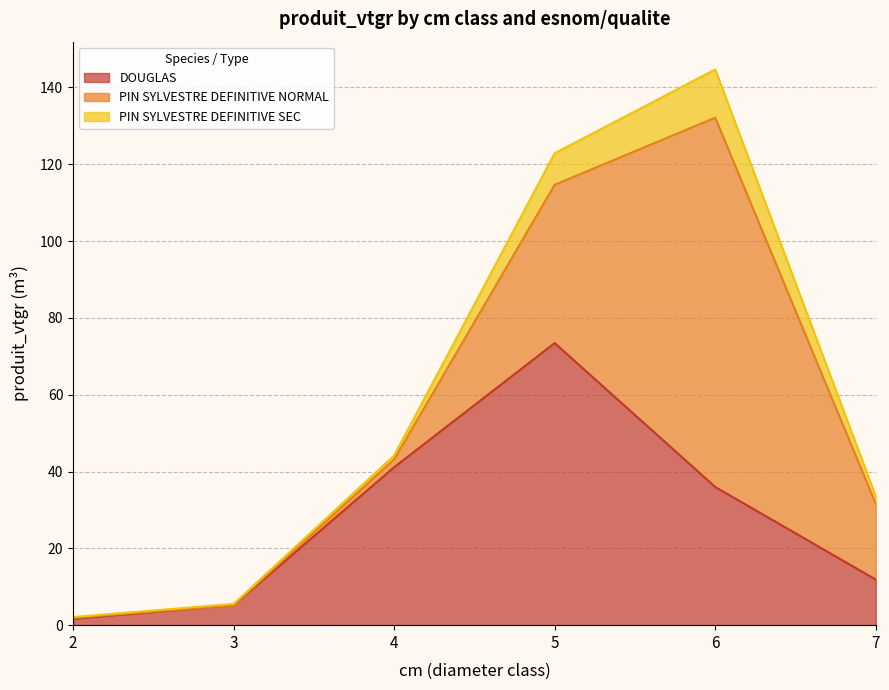

The PIN SYLVESTRE DEFINITIVE NORMAL series shows 34.1 at 7. True or false?

False